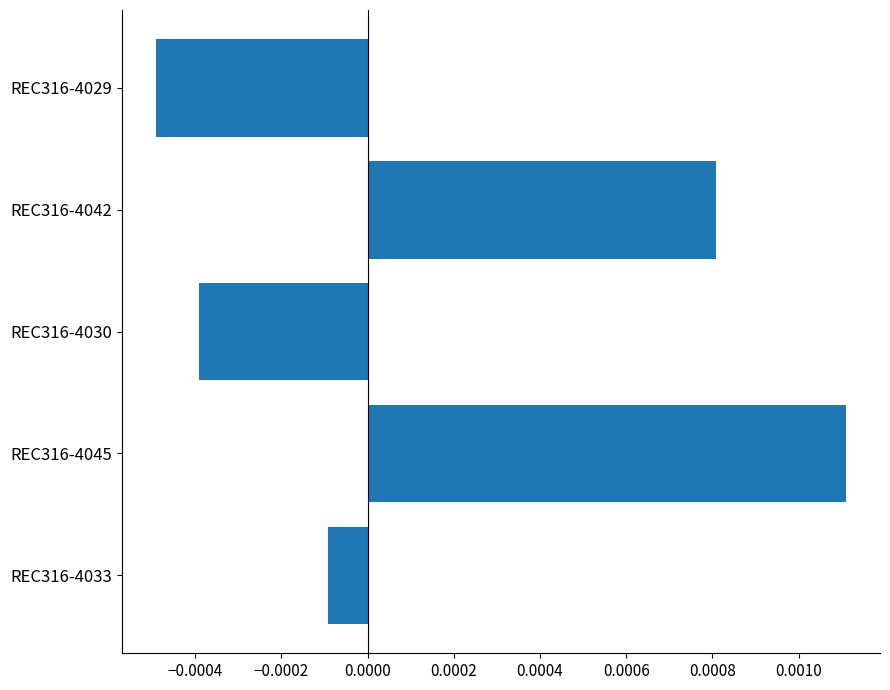

How many positive values are there?

2